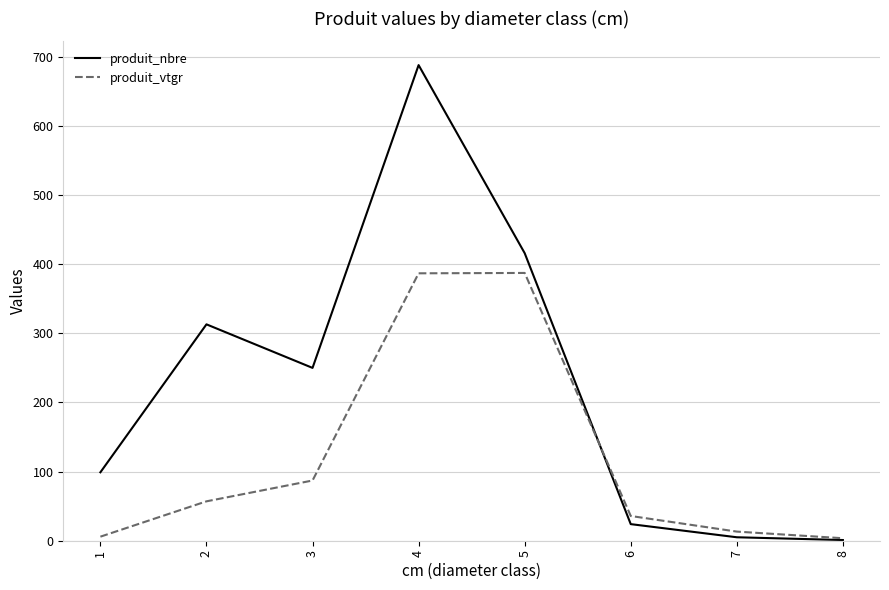

What are all the series names shown in the legend?

produit_nbre, produit_vtgr